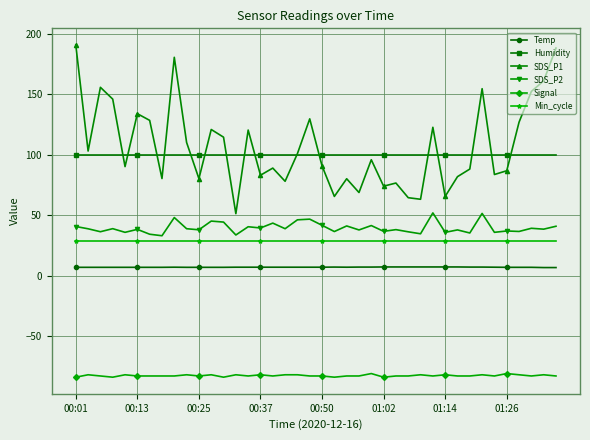

True or false: Signal and Min_cycle cross at least once.

False